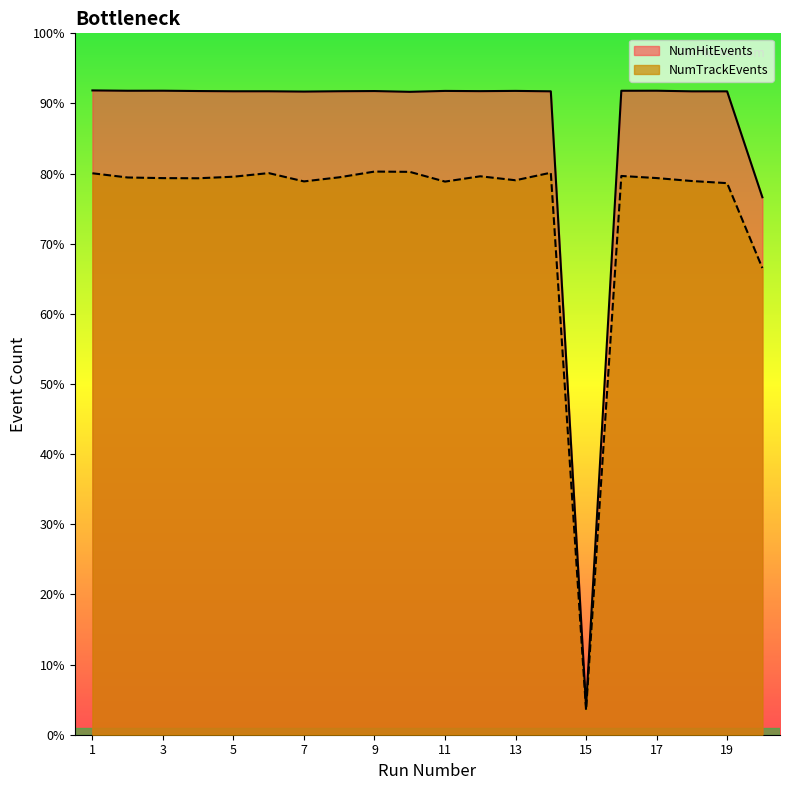

In NumHitEvents, how many points are higher than both neighbors (excluding endpoints)?

5